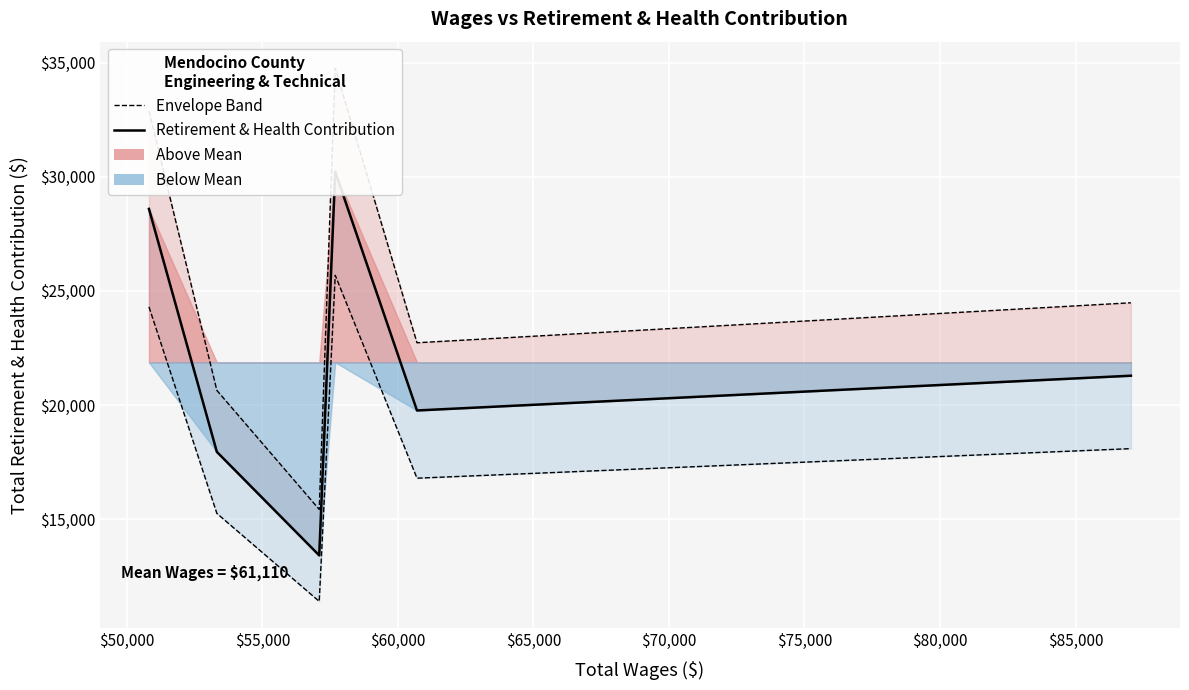

The Total Retirement & Health Contribution series shows 11531.4 at $50,000. True or false?

False